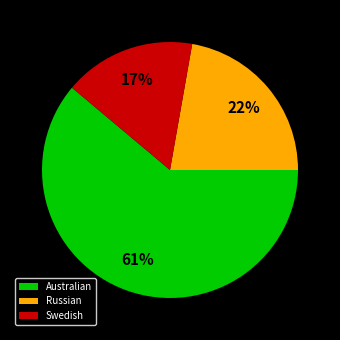

Is it true that Russian is 22% of the pie?

True